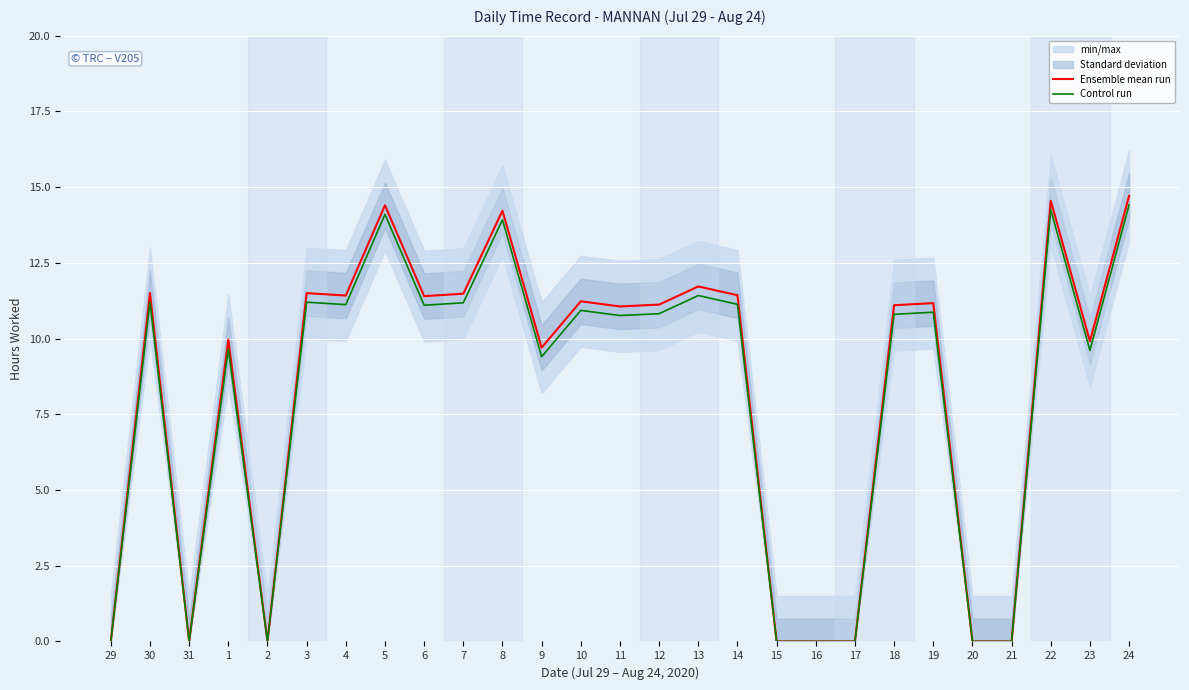

List the series in order of their overall mean, lowest first.

Control run, Ensemble mean run